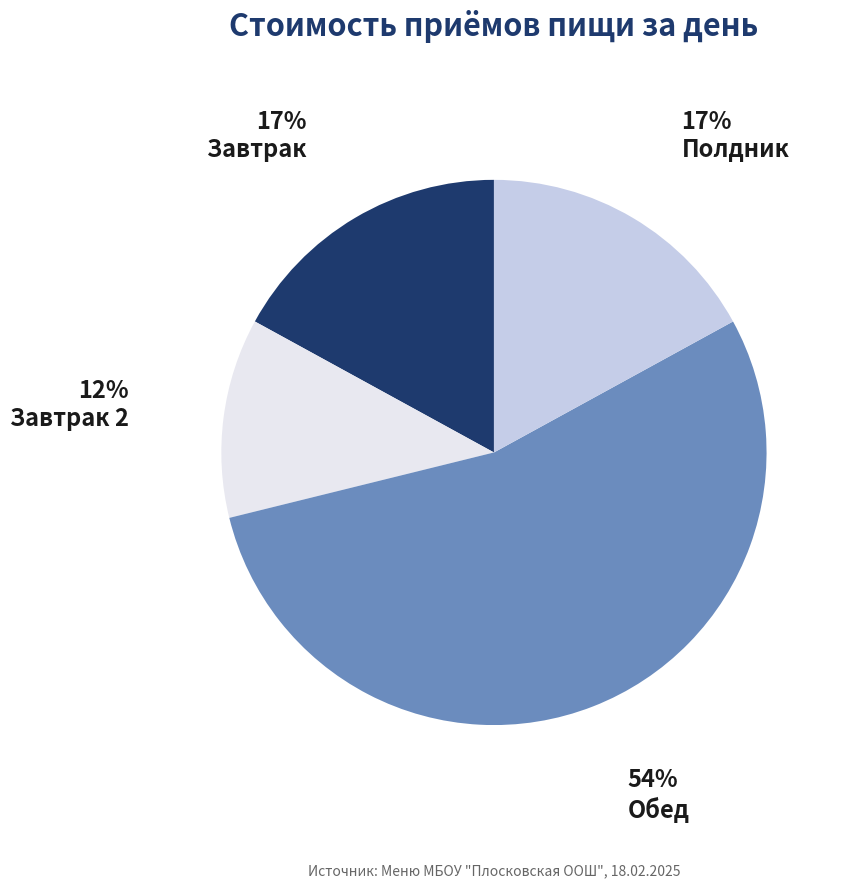

Is the sum of Завтрак and Полдник greater than half?

No